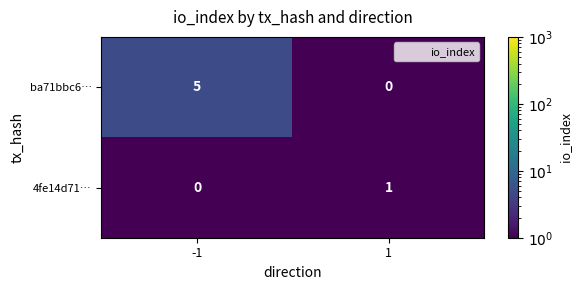

What is the sum of the ba71bbc6… values at -1 and 1?

5